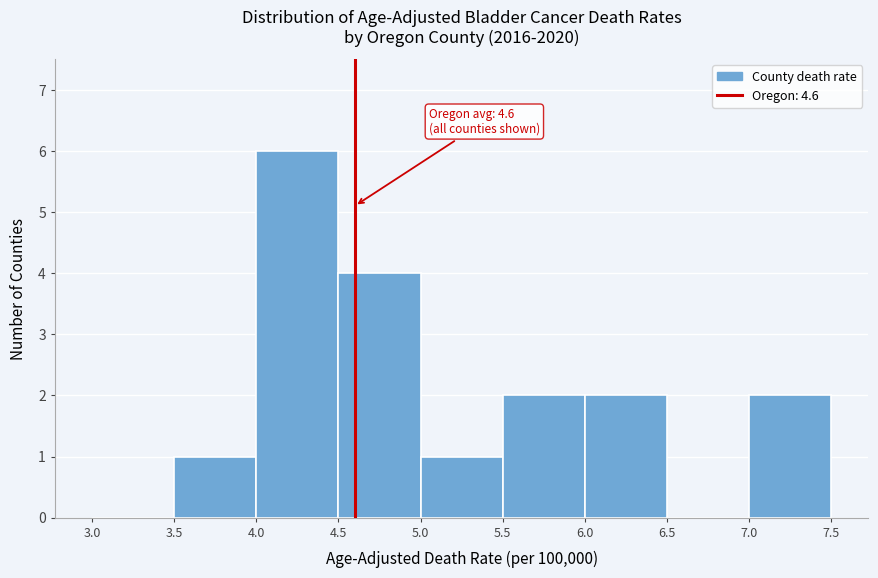

Over which range of the x-axis is the bar tallest?

4.0 to 4.5